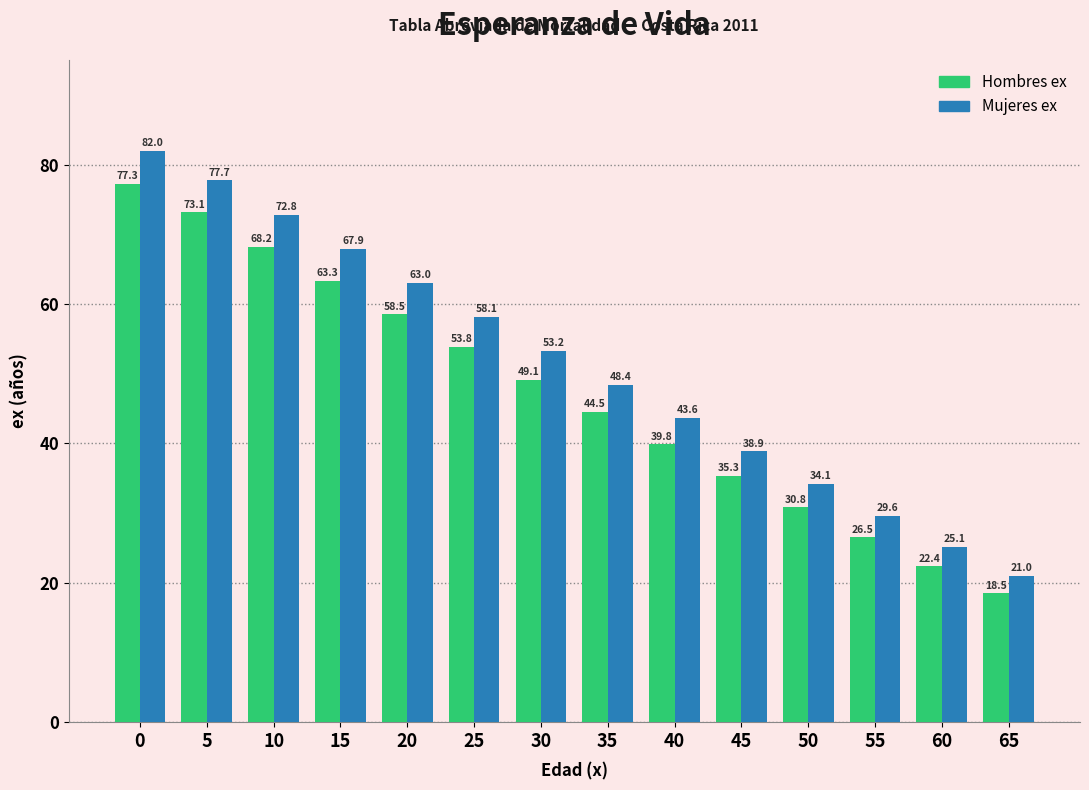

Which series has the largest total across all categories?

Mujeres ex